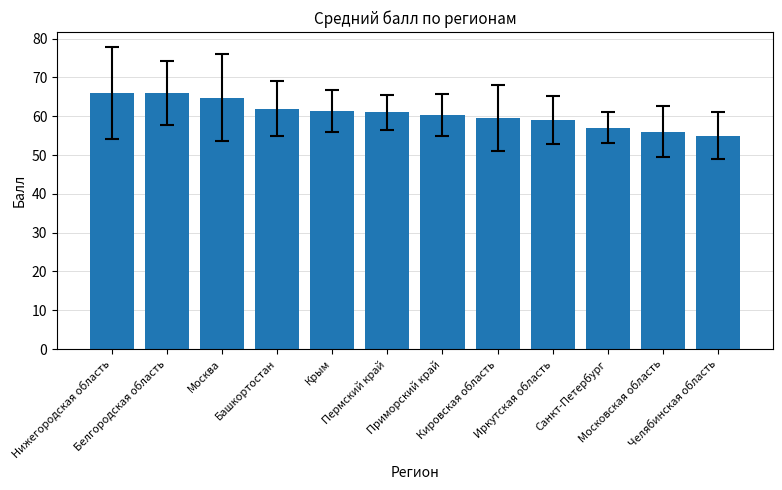

Is it true that the value at Москва is 64.8?

True